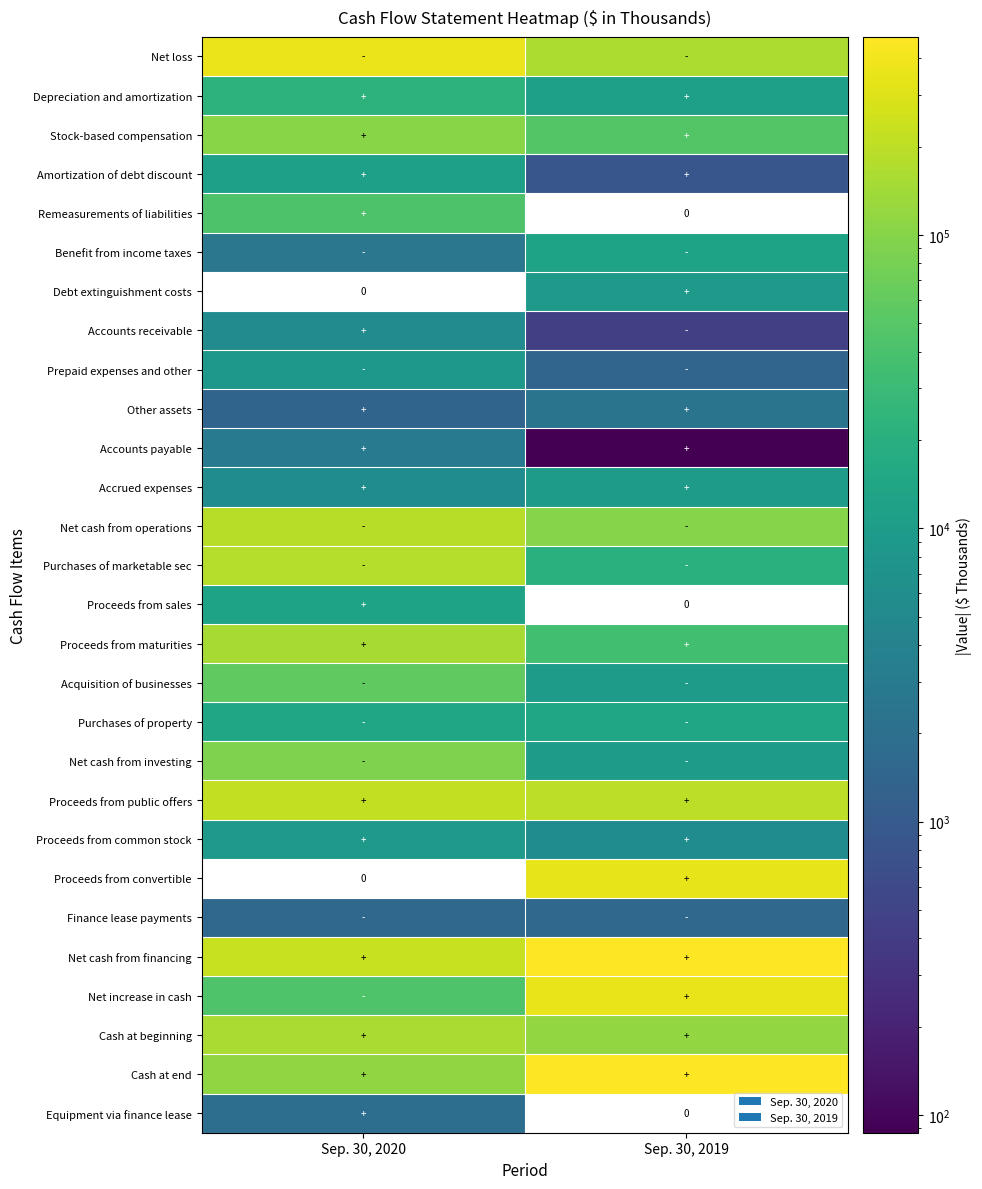

How many data points in Benefit from income taxes are less than 12650?

1